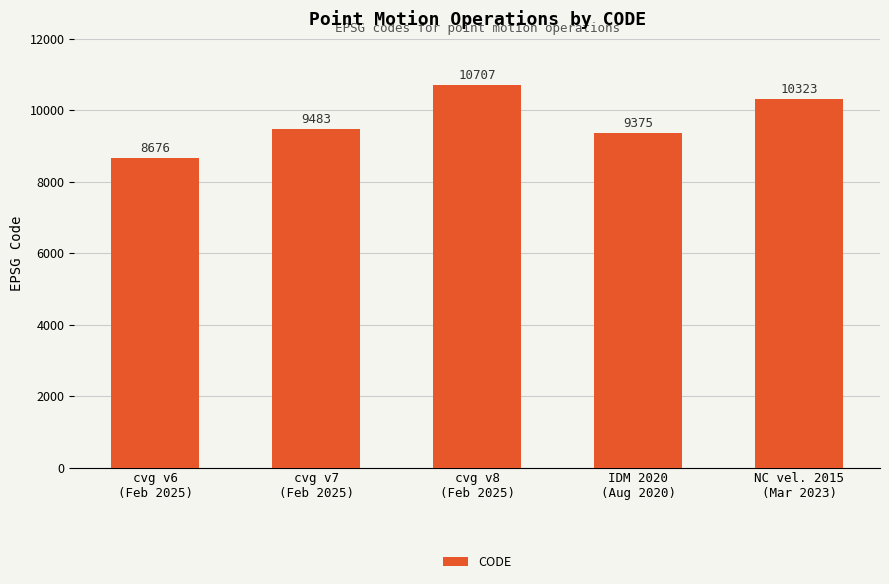

Reading left to right, extract all data points from this chart.

cvg v6
(Feb 2025)=8676	cvg v7
(Feb 2025)=9483	cvg v8
(Feb 2025)=10707	IDM 2020
(Aug 2020)=9375	NC vel. 2015
(Mar 2023)=10323